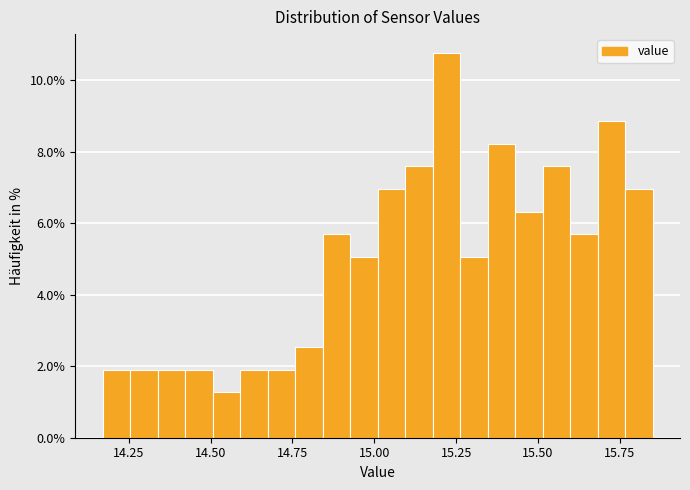

Read against the x-axis, roughly where is the centre of the tallest bar?

15.20